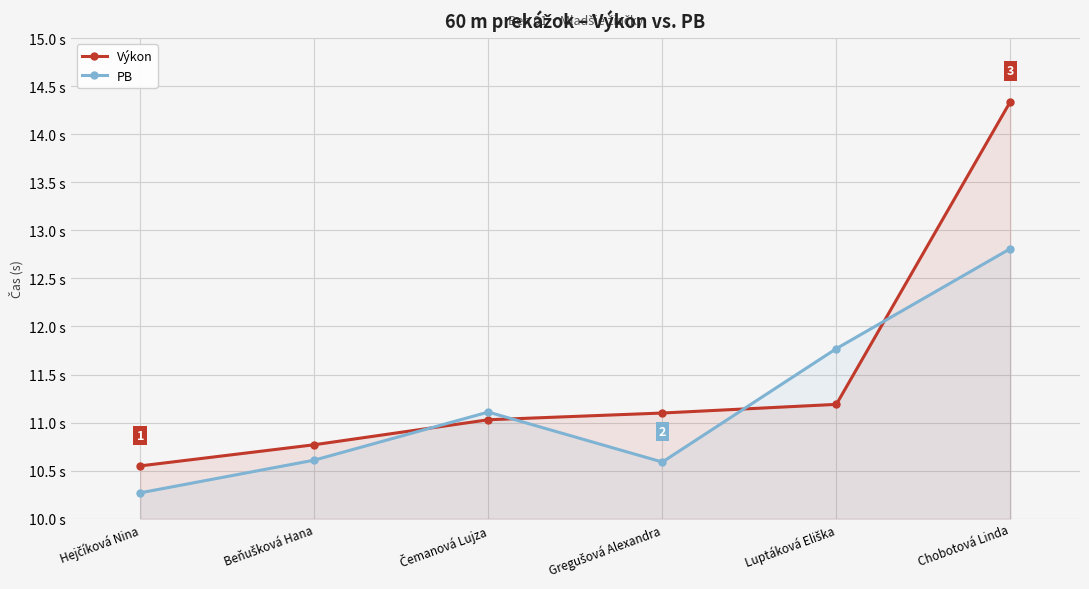

What are all the series names shown in the legend?

Výkon, PB